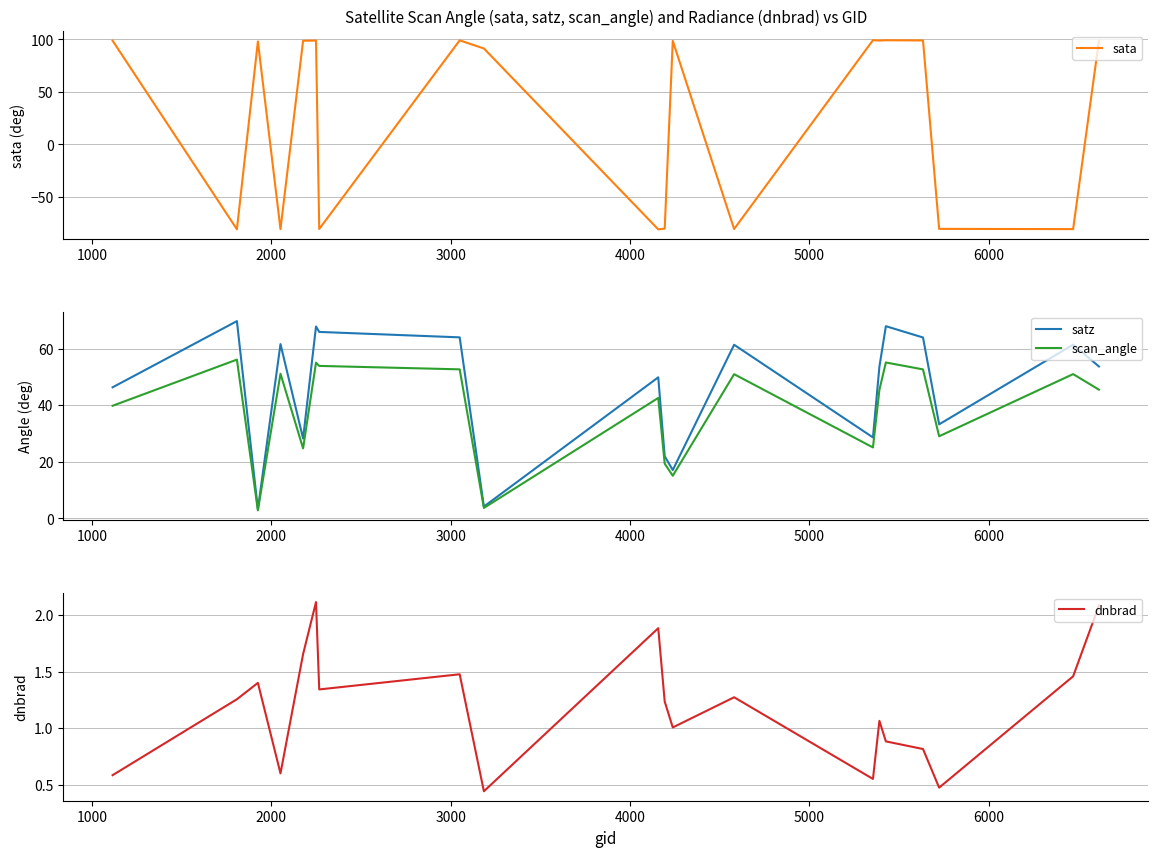

How many data points in satz are less than 53?

9